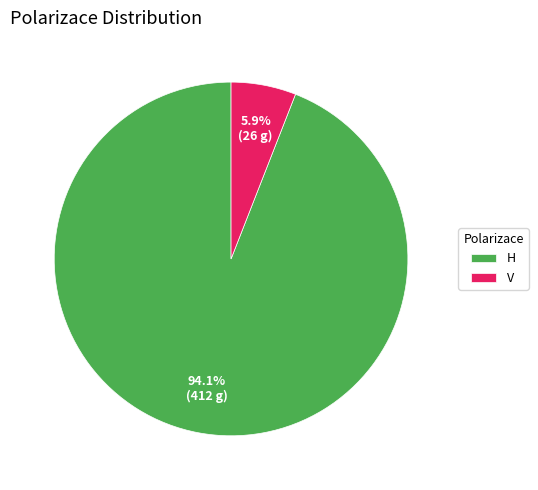

What is the total percentage of V and H?

100.0%